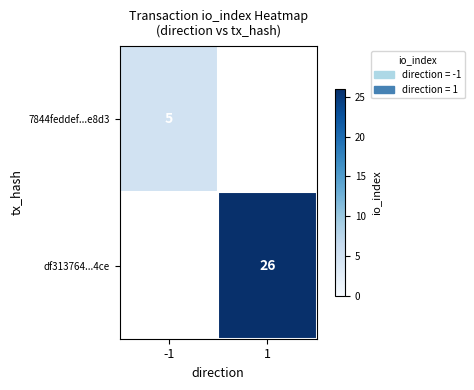

Is the value of df313764...4ce at 1 greater than the value of 7844feddef...e8d3 at -1?

Yes